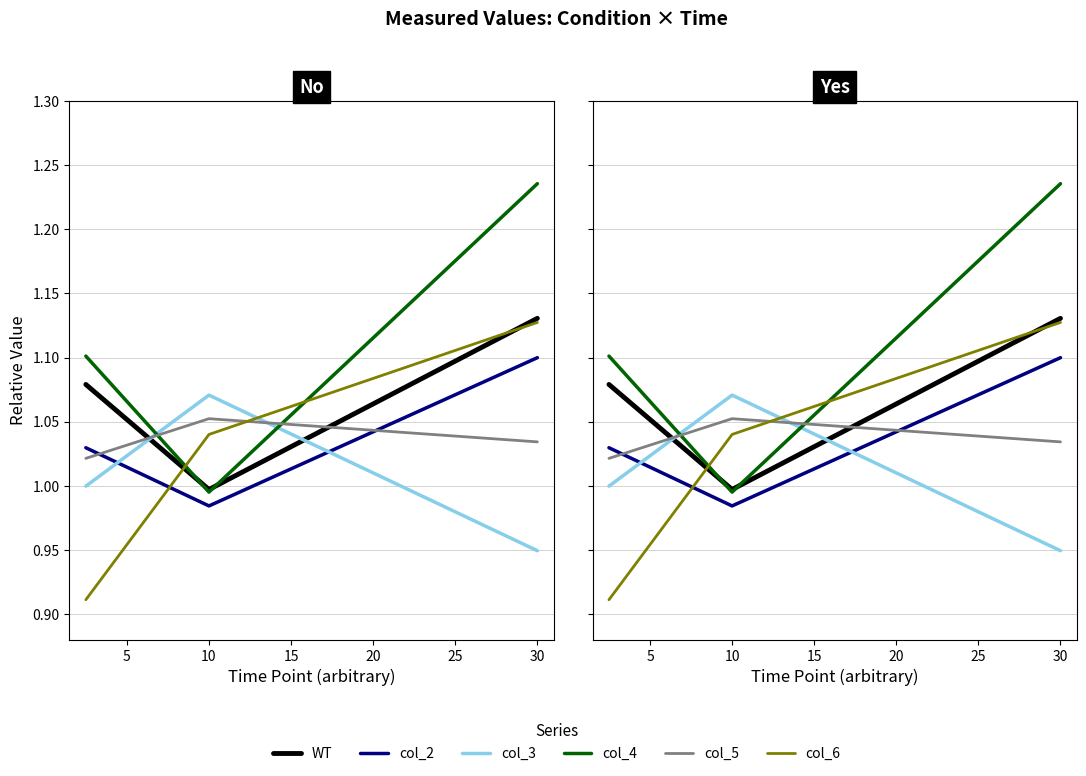

What is the value of the col_5 point at the 3rd from the left?

1.0